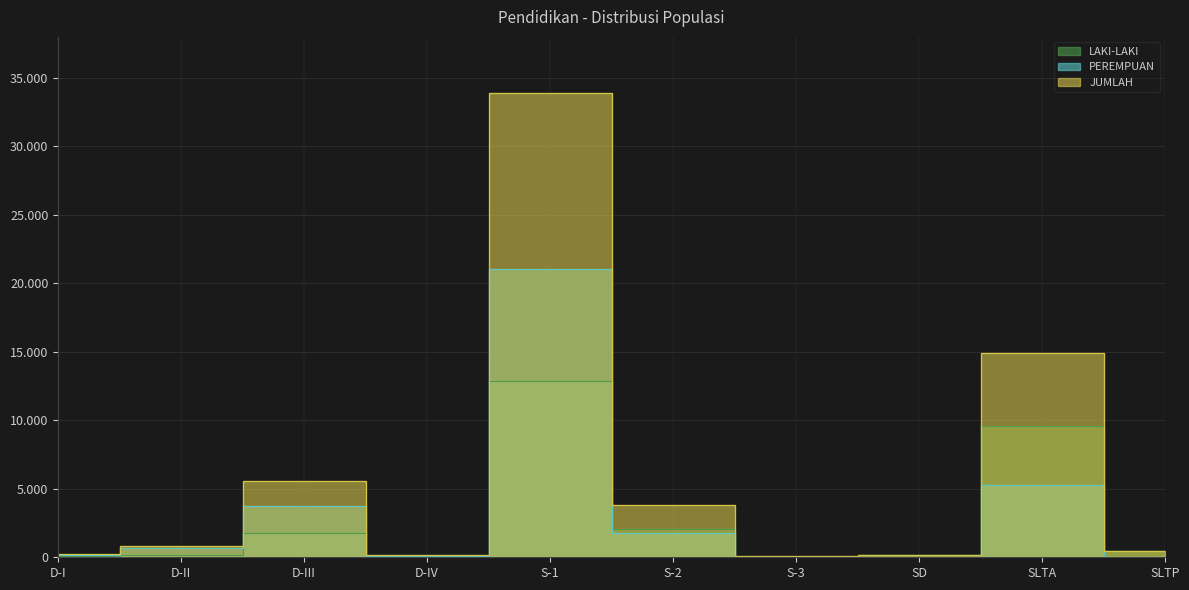

Reading left to right, list all the values displayed in this chart.

LAKI-LAKI: D-I=68	D-II=182	D-III=1802	D-IV=54	S-1=12839	S-2=2030	S-3=48	SD=192	SLTA=9612	SLTP=441
PEREMPUAN: D-I=182	D-II=658	D-III=3751	D-IV=100	S-1=21065	S-2=1806	S-3=27	SD=6	SLTA=5311	SLTP=19
JUMLAH: D-I=250	D-II=840	D-III=5553	D-IV=154	S-1=33904	S-2=3836	S-3=75	SD=198	SLTA=14923	SLTP=460